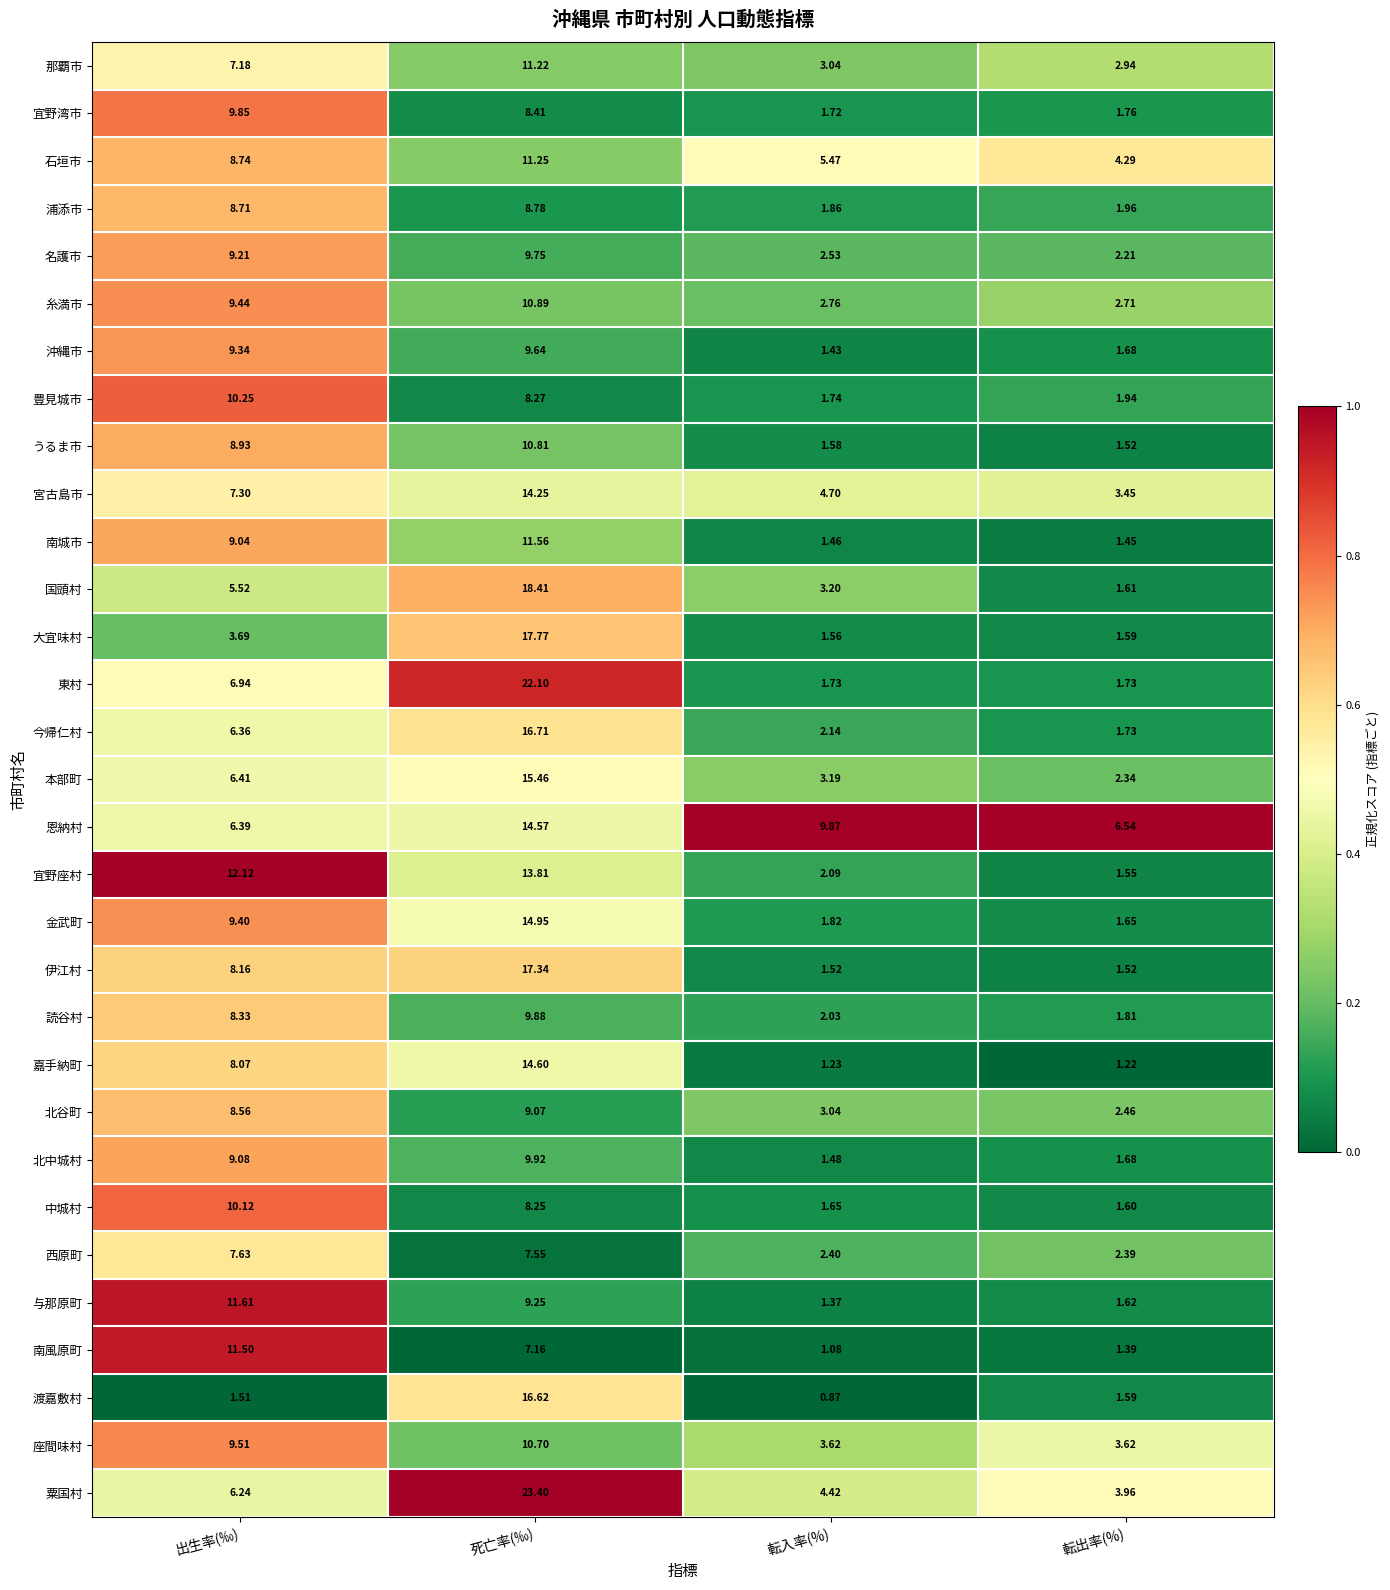

Is the value of 西原町 at 転入率(%) greater than the value of 国頭村 at 出生率(‰)?

No